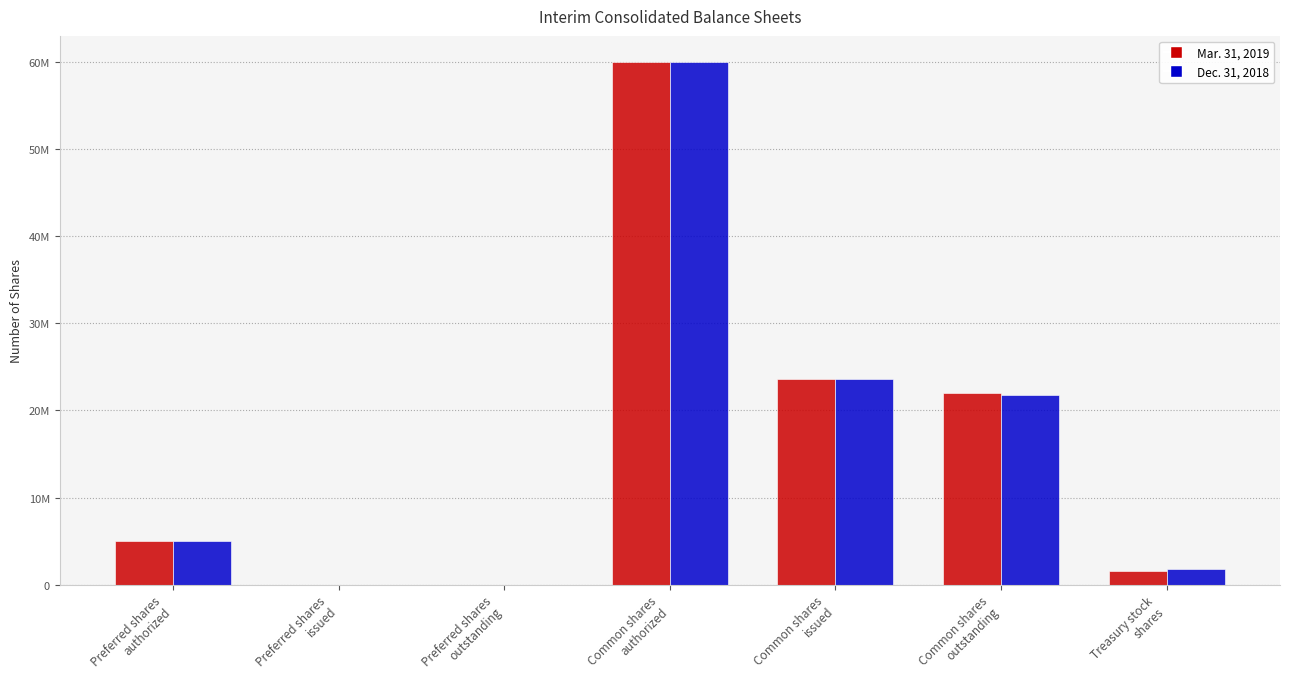

What is the difference between the maximum and minimum values in the Mar. 31, 2019 series?

60000000